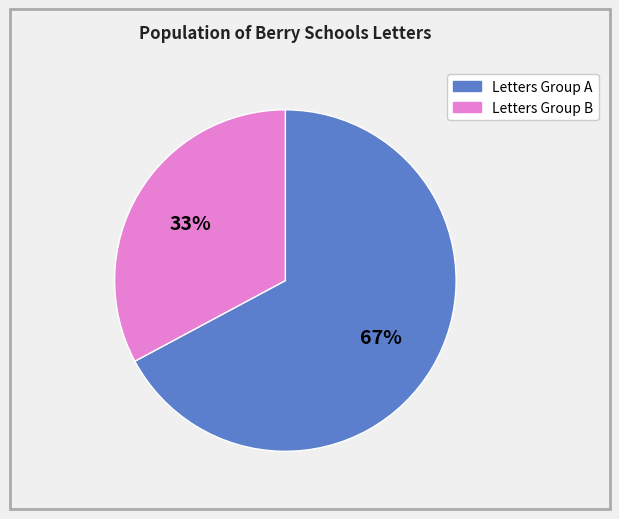

To the nearest percent, what is the difference between the largest and smallest slice percentages?

34%